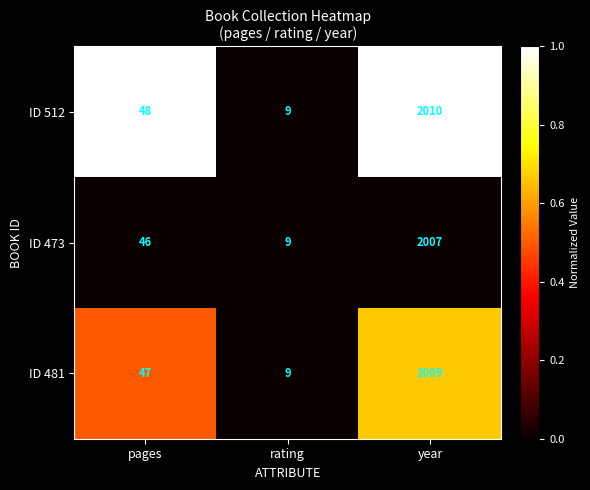

Which series has the largest total across all categories?

ID 512